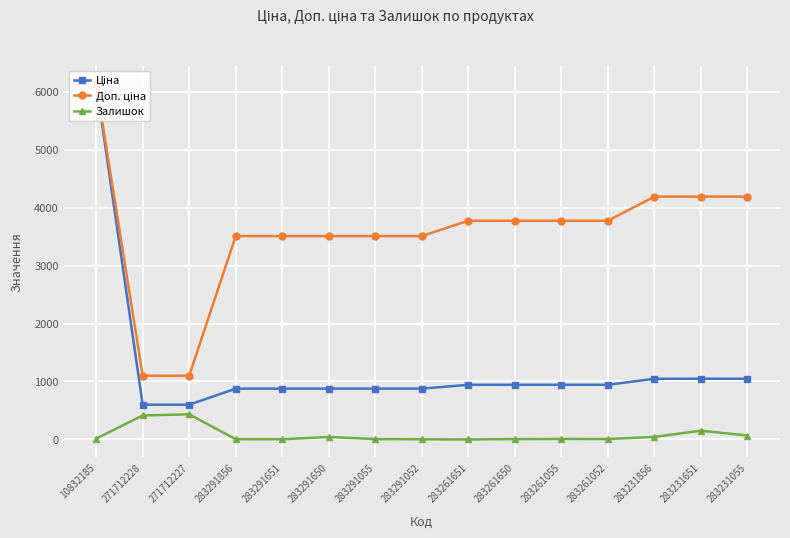

How many values in the Залишок series are below 9?

7